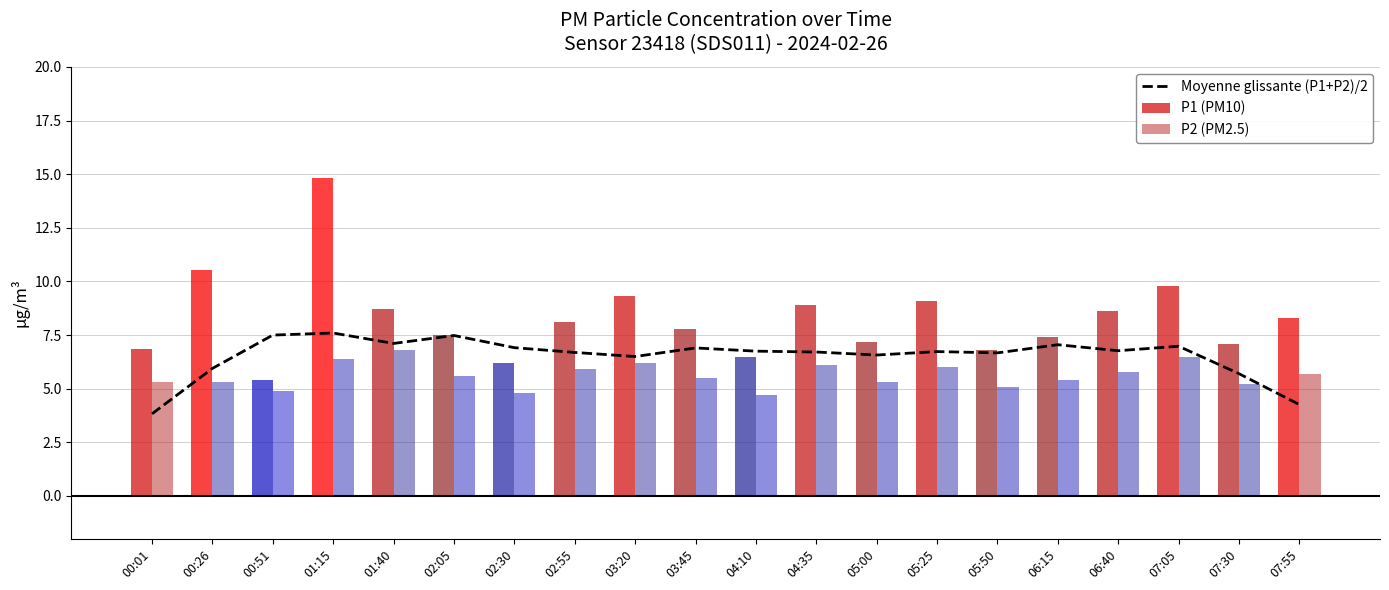

The P1 (PM10) series shows 13.0 at 03:20. True or false?

False